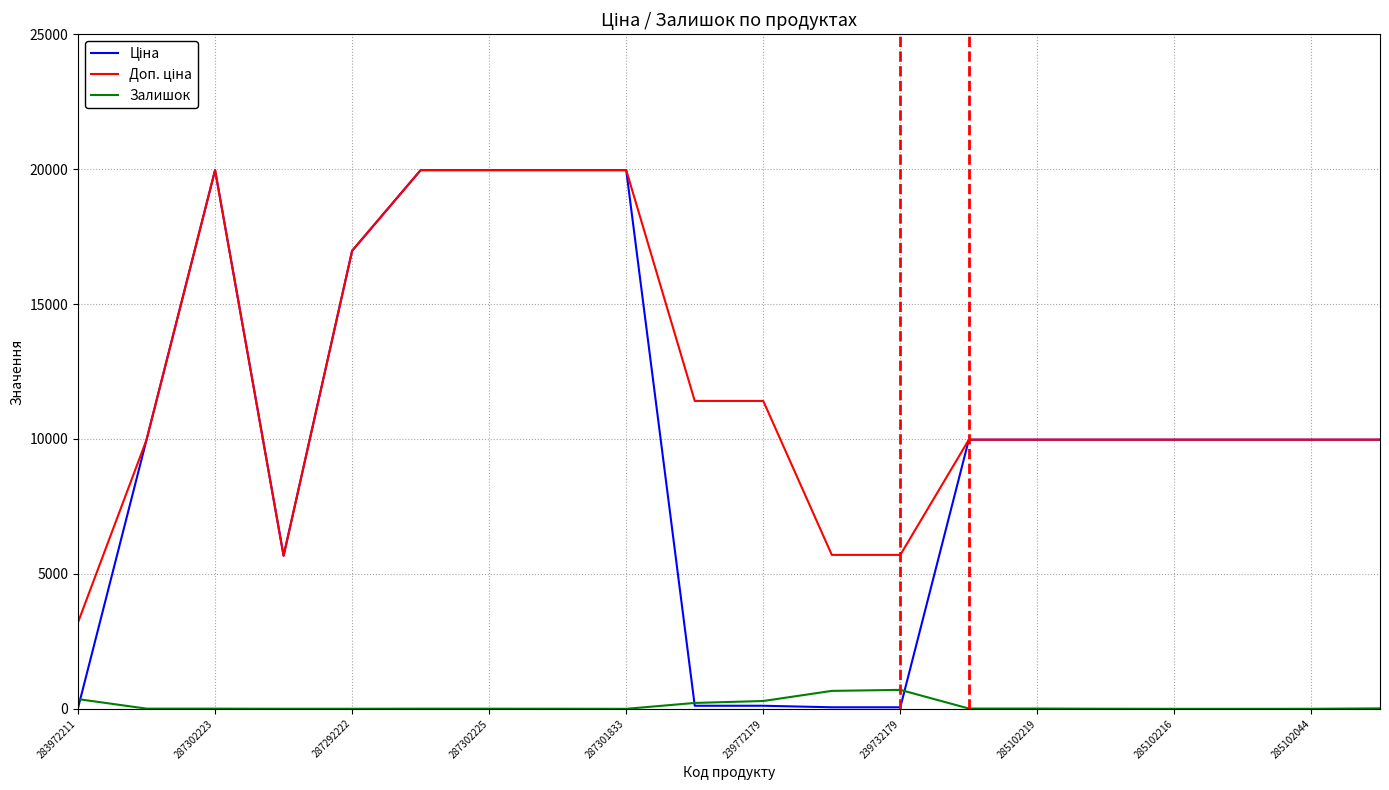

How many distinct data groups are displayed?

3